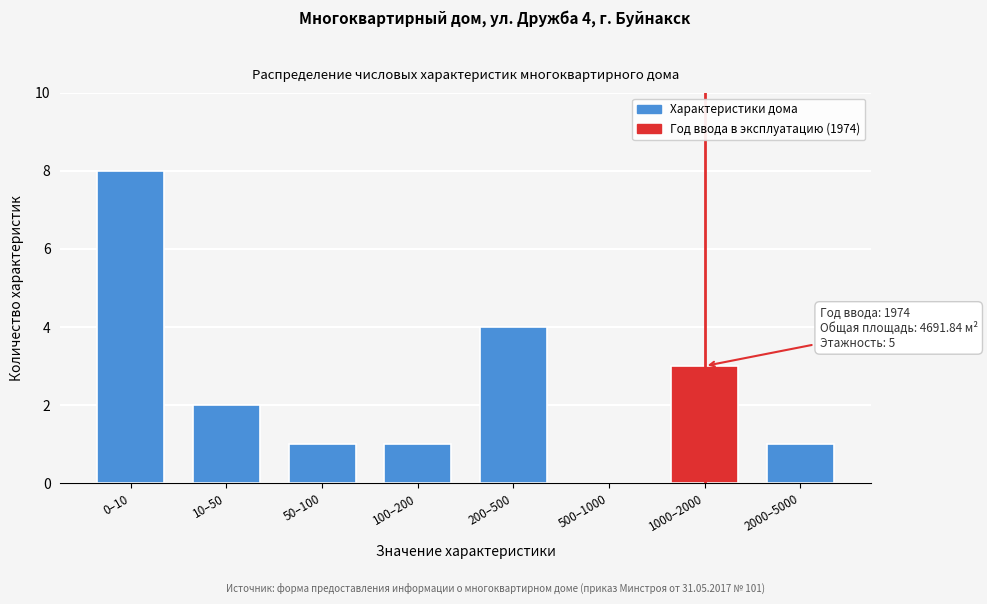

Reading right to left, extract all data points from this chart.

2000–5000=1	1000–2000=3	500–1000=0	200–500=4	100–200=1	50–100=1	10–50=2	0–10=8